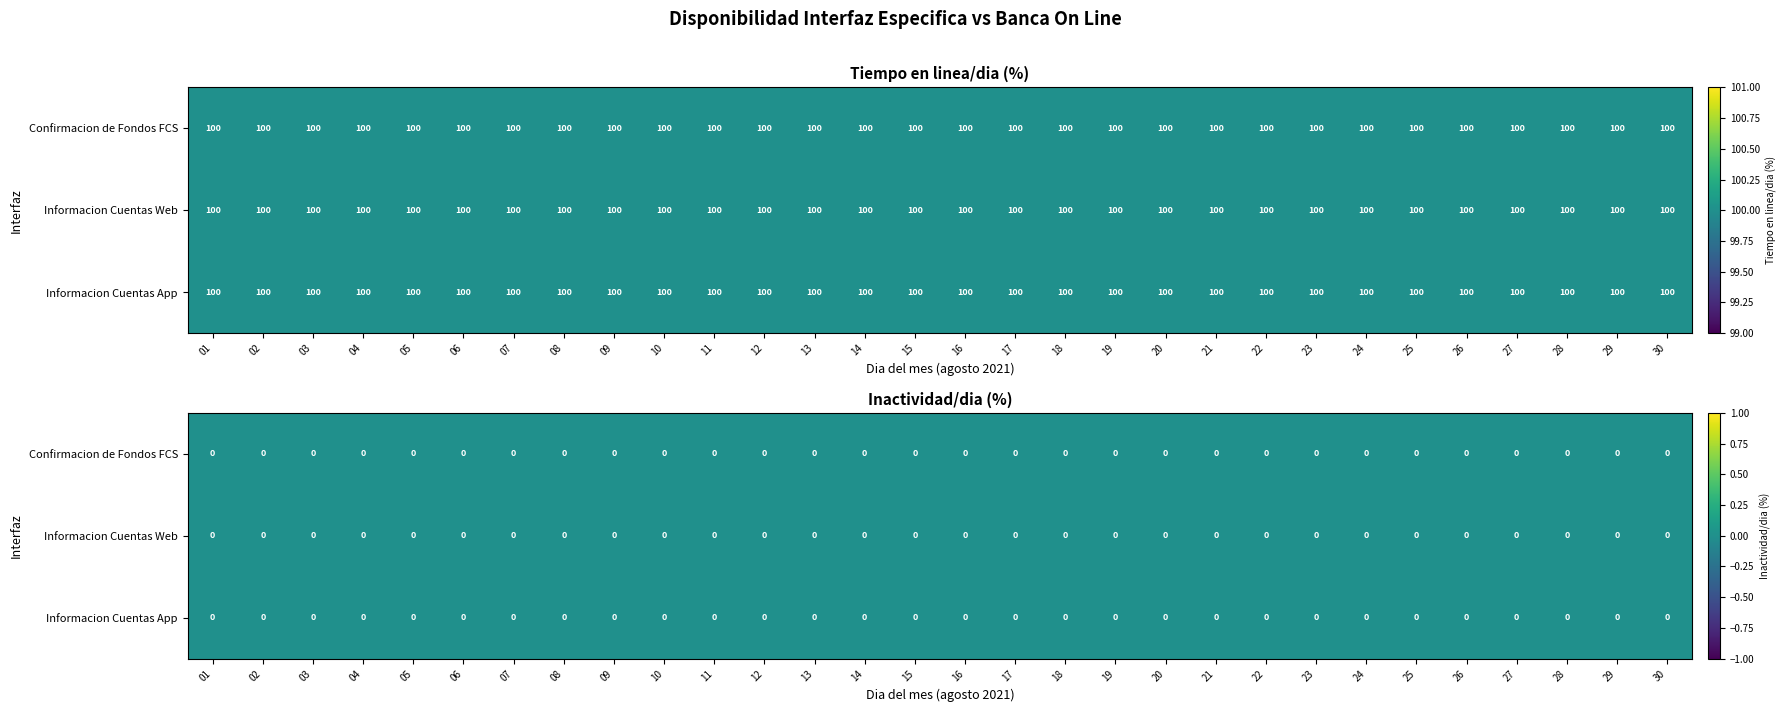

What is the minimum value for Informacion Cuentas App - Tiempo en linea/dia?

100